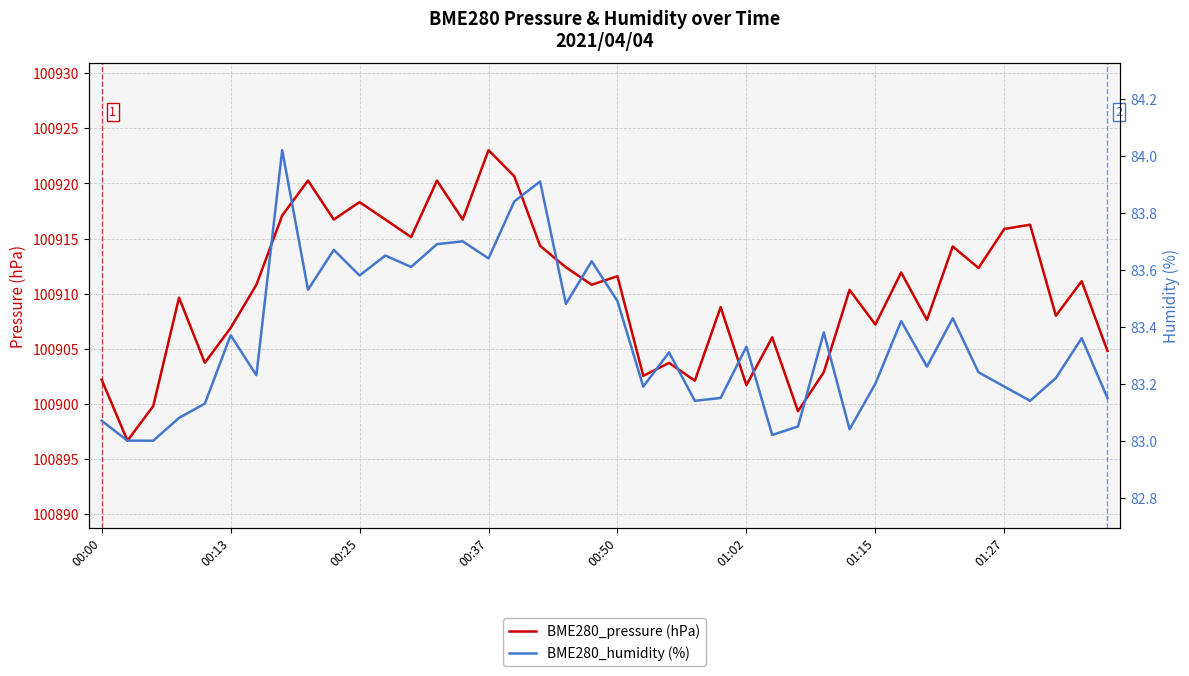

What is the highest value of the BME280_pressure (hPa) series?

100923.0